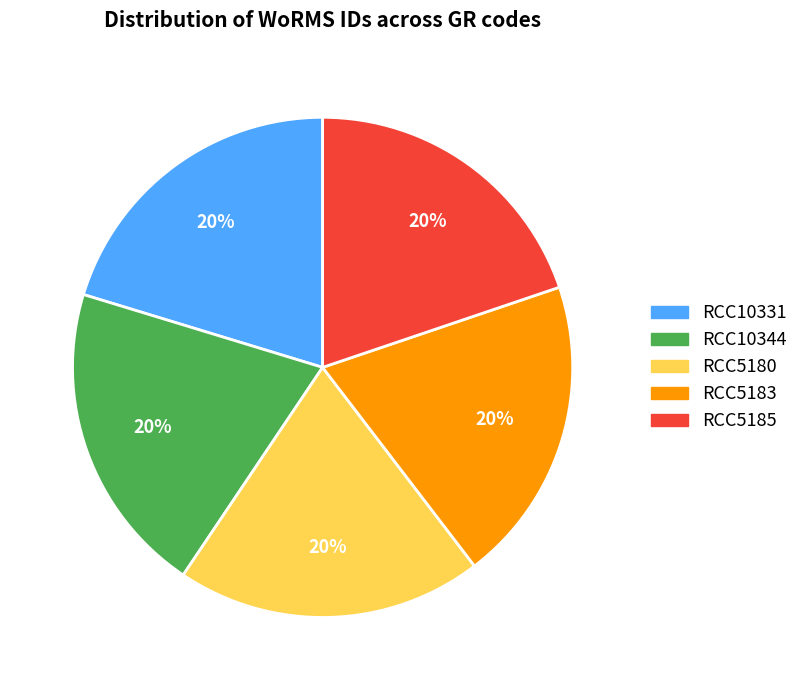

Is the sum of RCC10331 and RCC10344 greater than half?

No